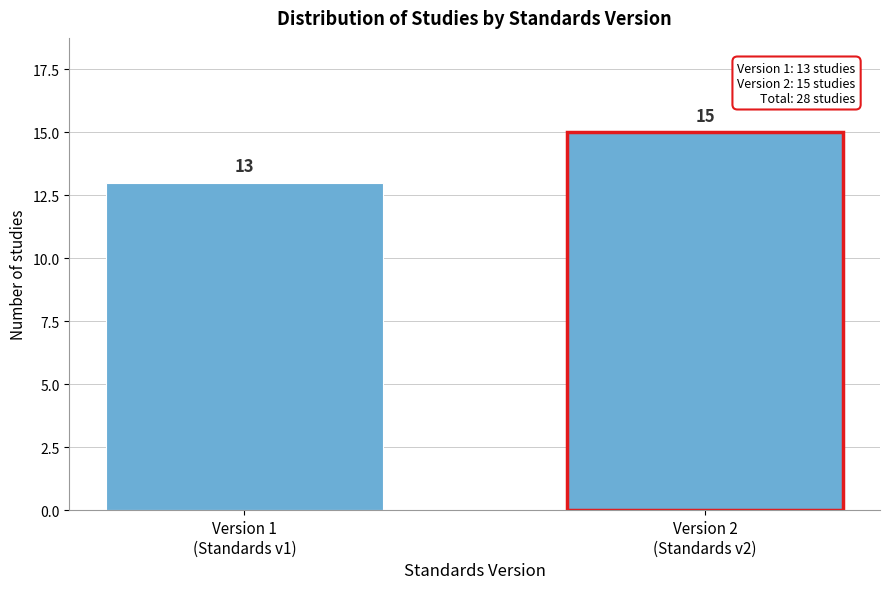

Reading left to right, extract all data points from this chart.

13	15